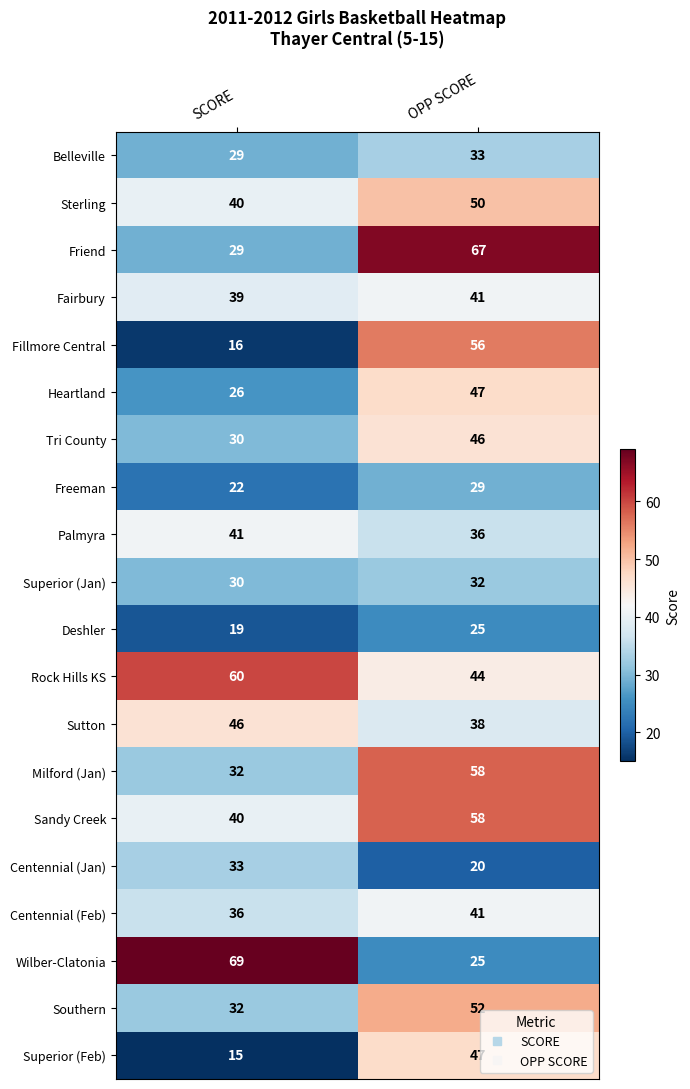

What is the sum of the Sutton values at SCORE and OPP SCORE?

84